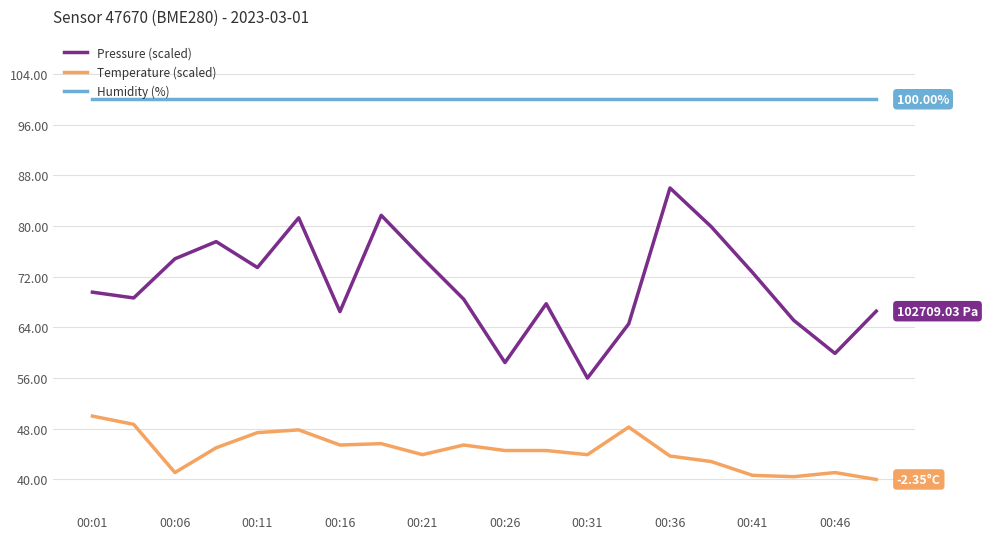

True or false: Humidity (%) and Pressure (scaled) cross at least once.

False